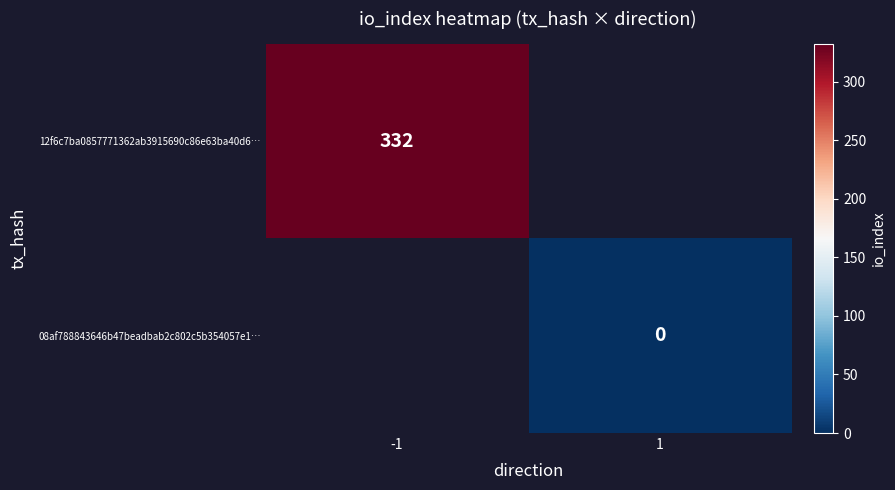

The 12f6c7ba0857771362ab3915690c86e63ba40d6… series shows 453 at -1. True or false?

False